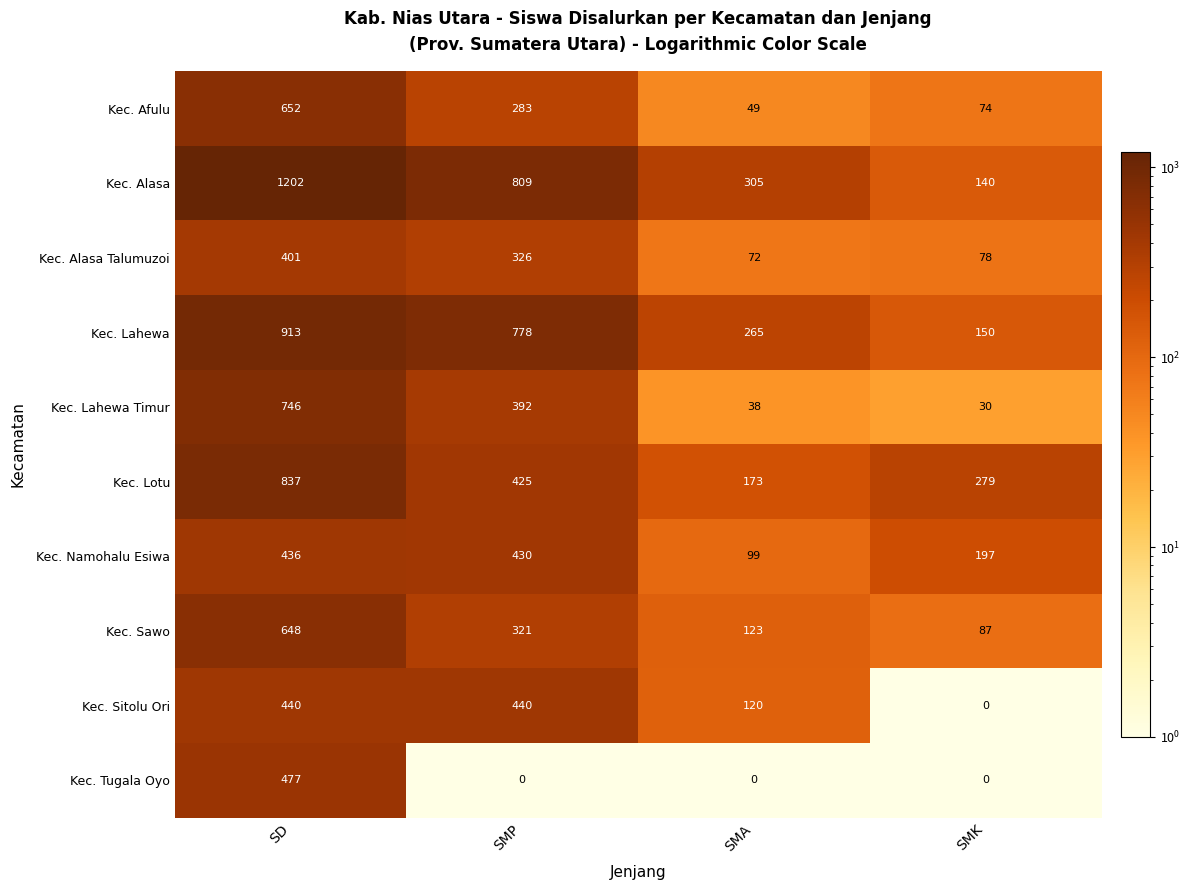

Which series has the largest total across all categories?

Kec. Alasa